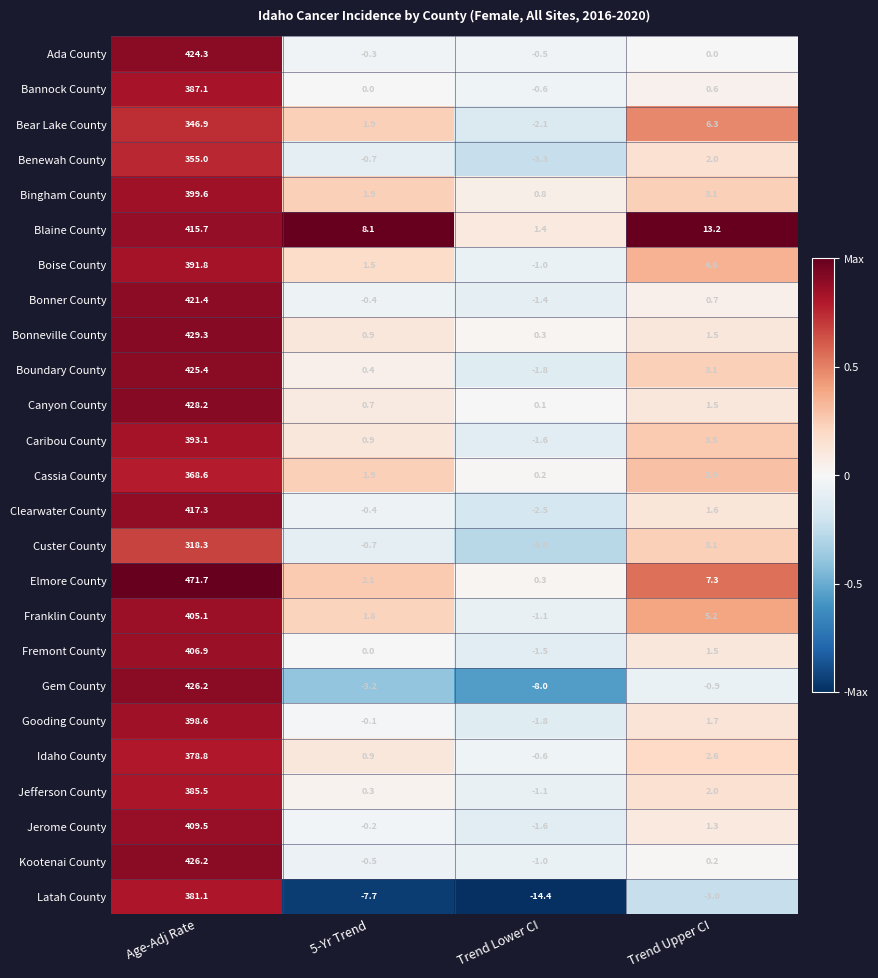

Rank the categories by Boundary County value from lowest to highest.

Trend Lower CI, 5-Yr Trend, Trend Upper CI, Age-Adj Rate